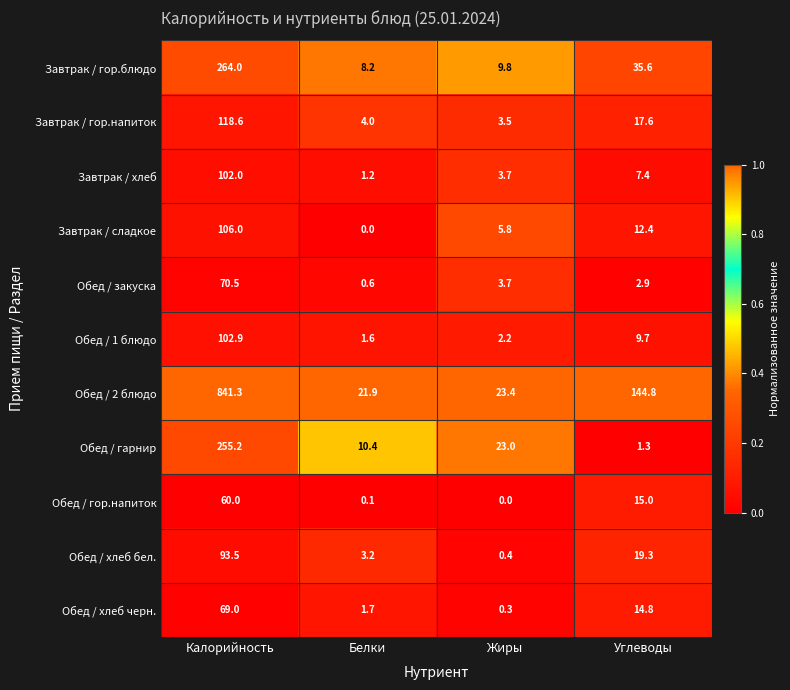

Rank the series by their maximum value, from highest to lowest.

Обед / 2 блюдо, Завтрак / гор.блюдо, Обед / гарнир, Завтрак / гор.напиток, Завтрак / сладкое, Обед / 1 блюдо, Завтрак / хлеб, Обед / хлеб бел., Обед / закуска, Обед / хлеб черн., Обед / гор.напиток